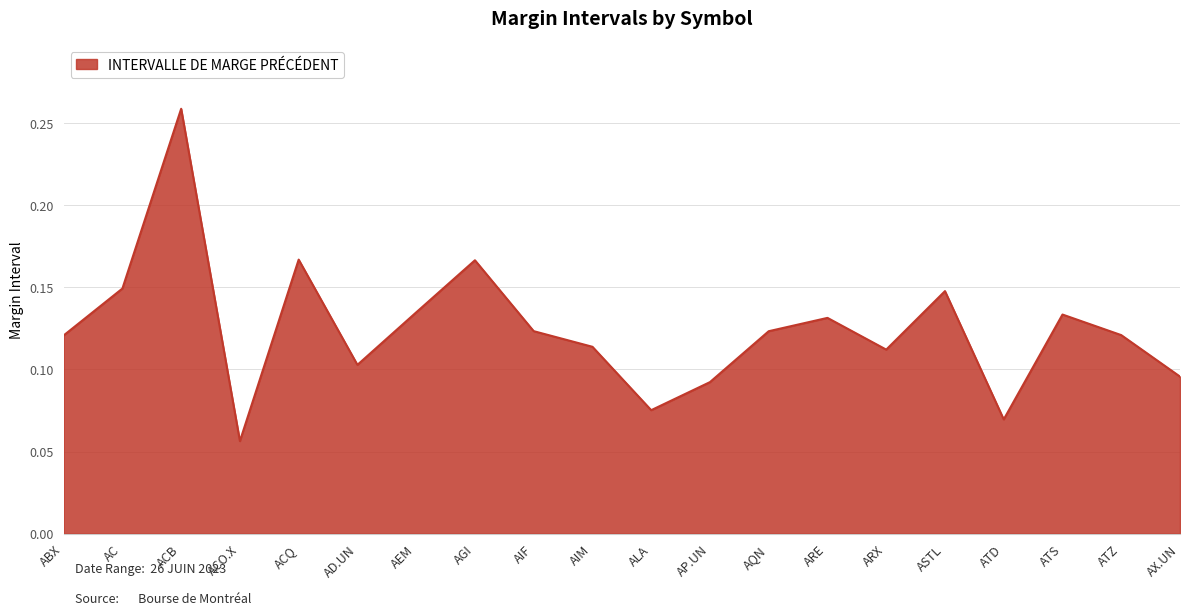

What position from the left is AX.UN?

20